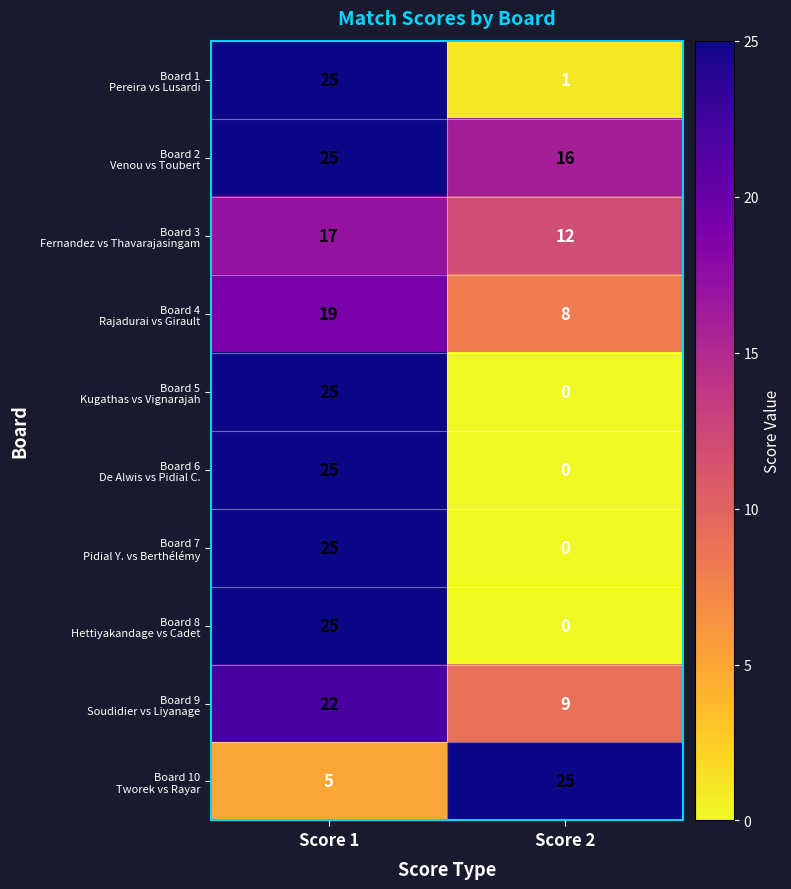

What is the total value across all series at Score 1?

213